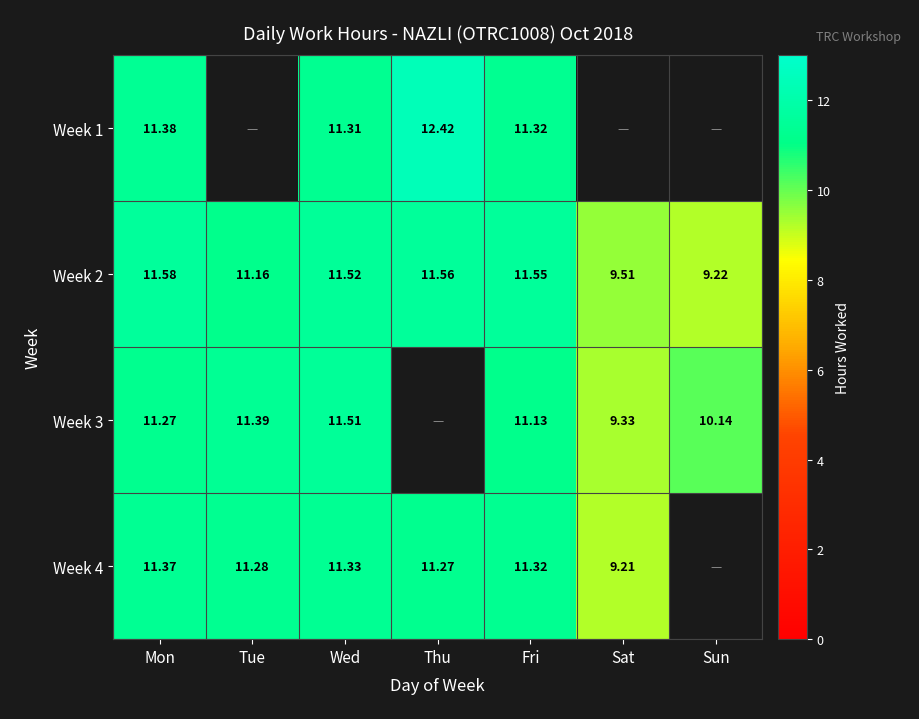

Count the number of data series in this chart.

4